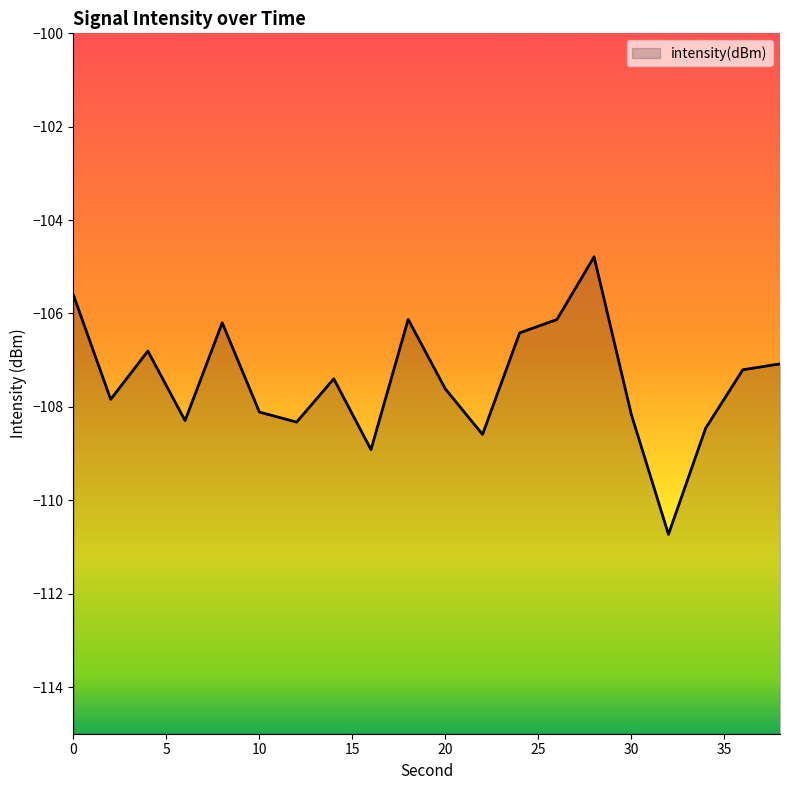

At which category does the chart reach its minimum across all series?

32